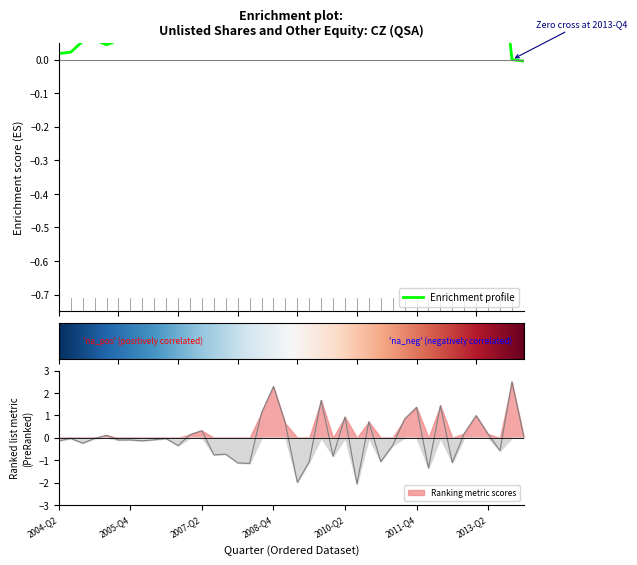

Count the number of categories in the chart.

40